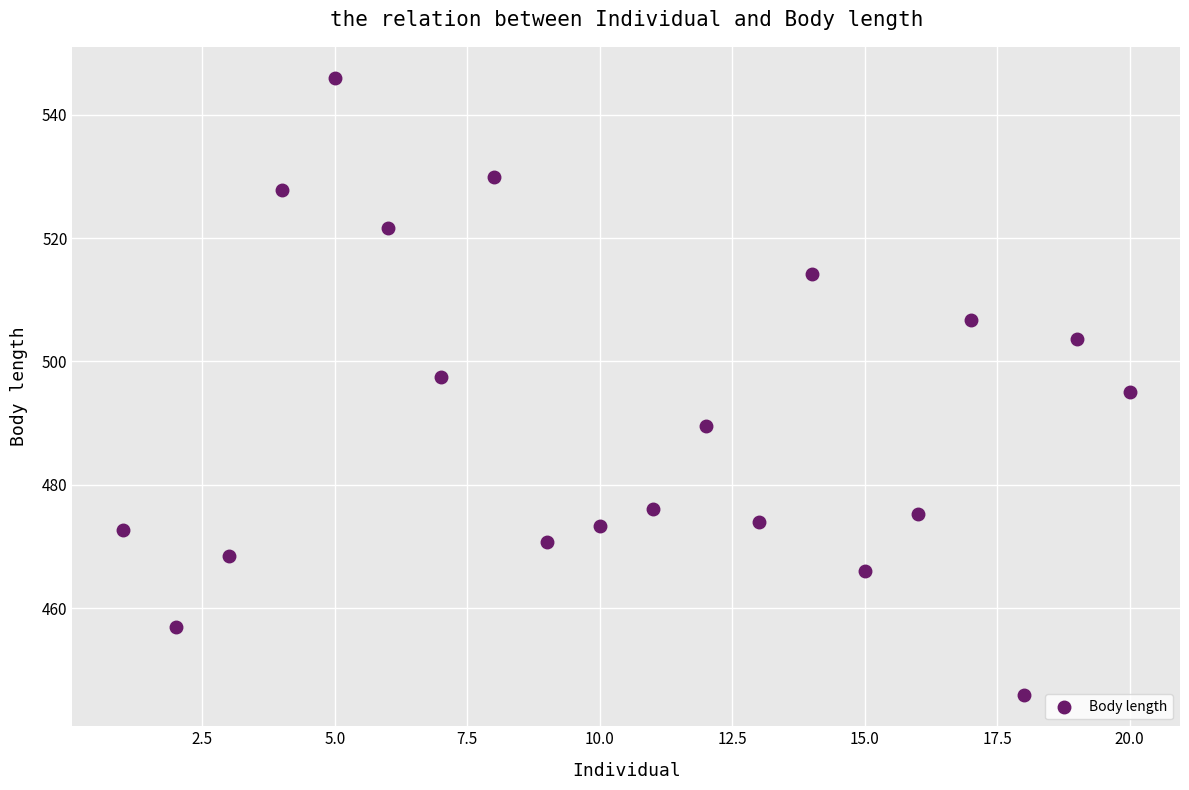

What is the range of Y values (max minus min)?

100.2